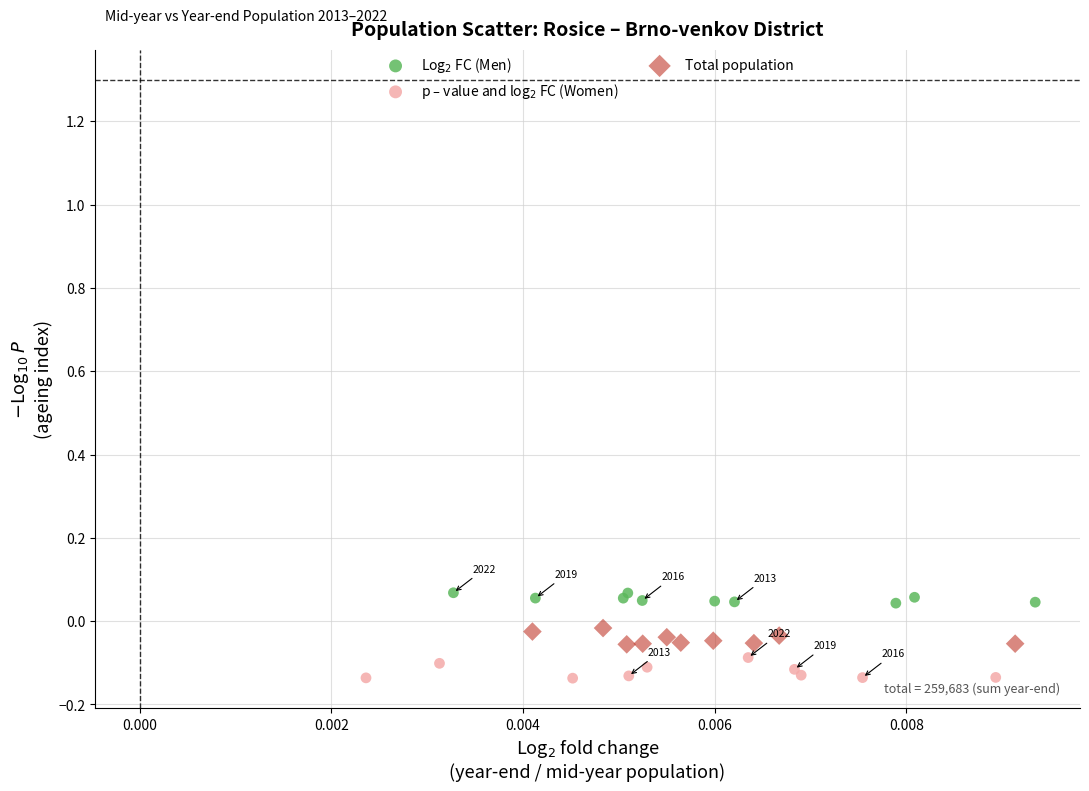

Which series contains the lowest Y value?

p – value and log$_2$ FC (Women)